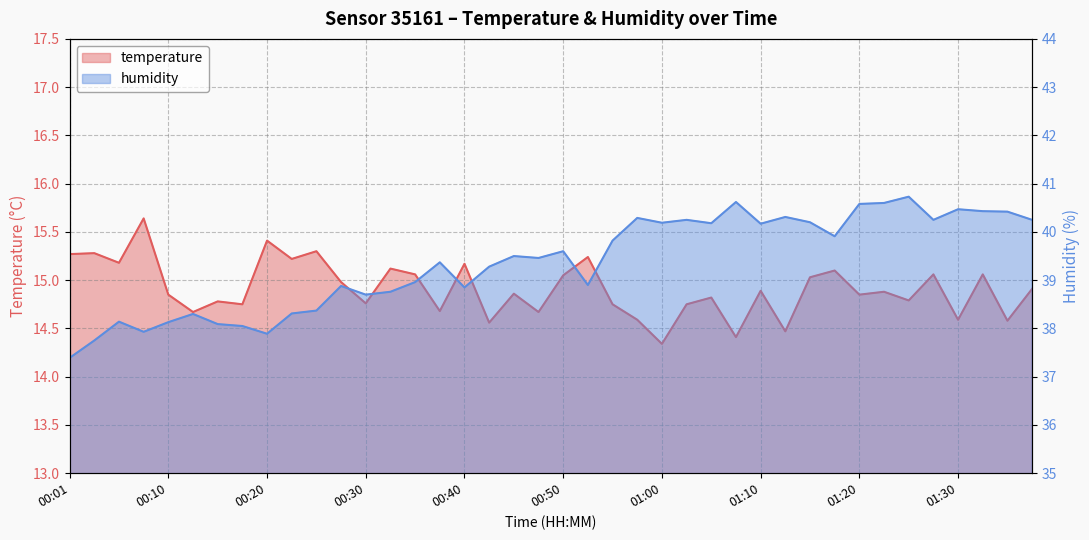

Which series has the largest total across all categories?

humidity